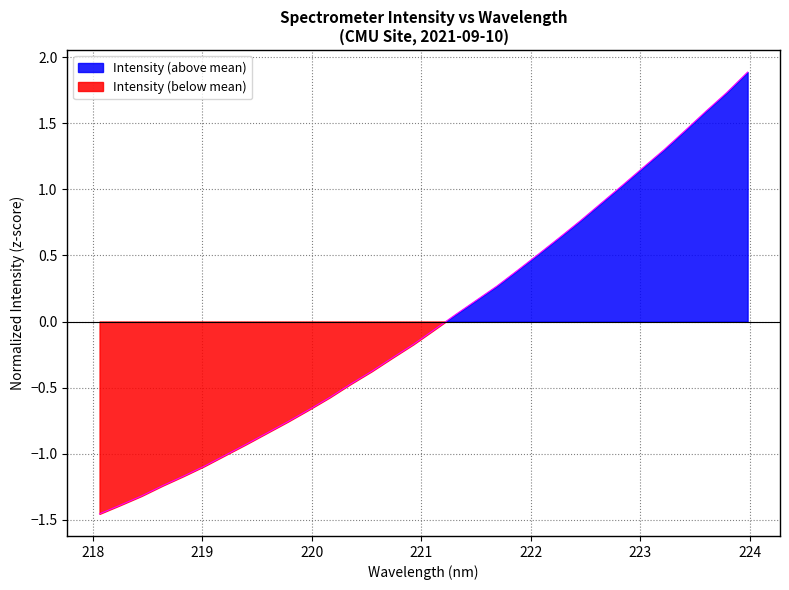

The chart shows a value of -1.0 at 220.1623. True or false?

False